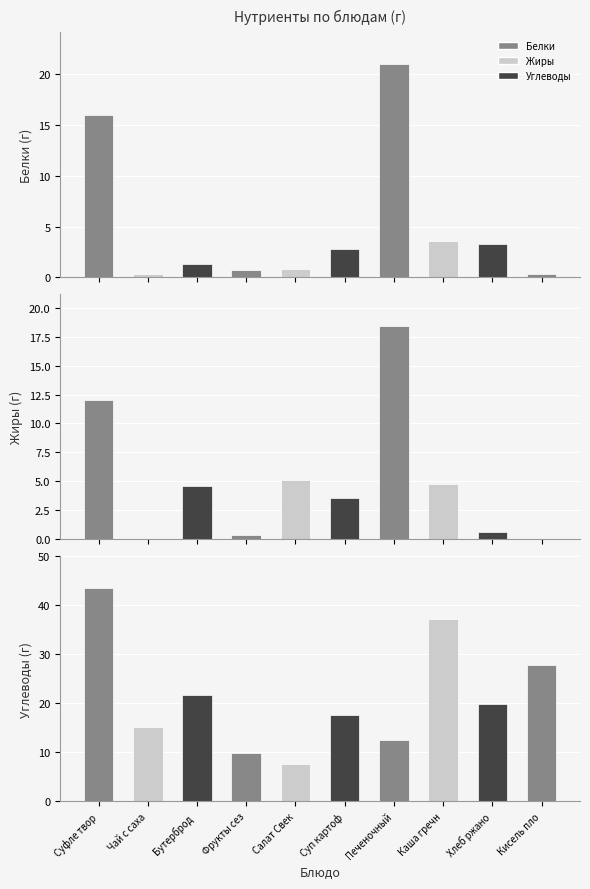

What is the value of the Жиры bar at the 7th from the left?

18.4